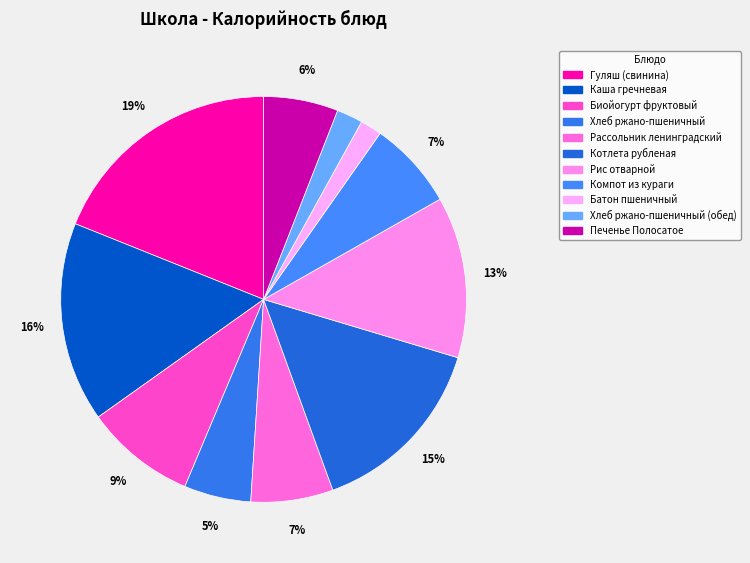

Does Печенье Полосатое account for over 50% of the chart?

No